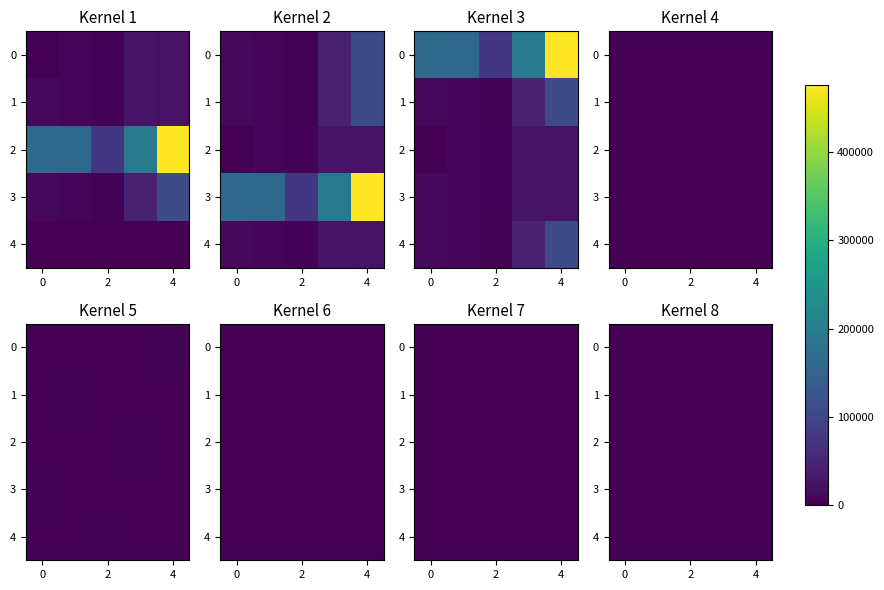

Is it true that 2 equals -24 at 2?

False